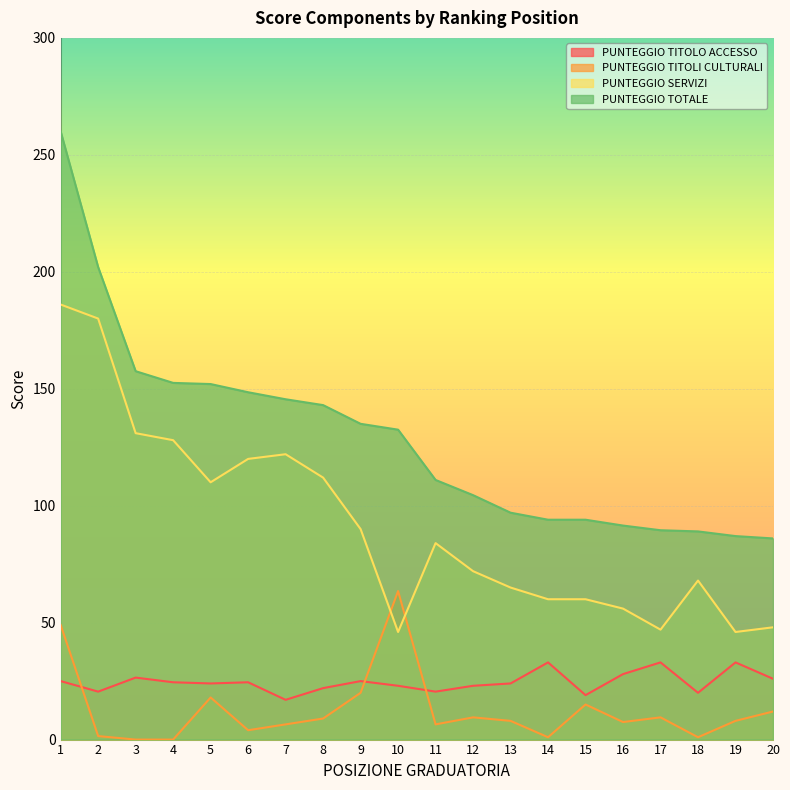

How many categories are shown in the chart?

20